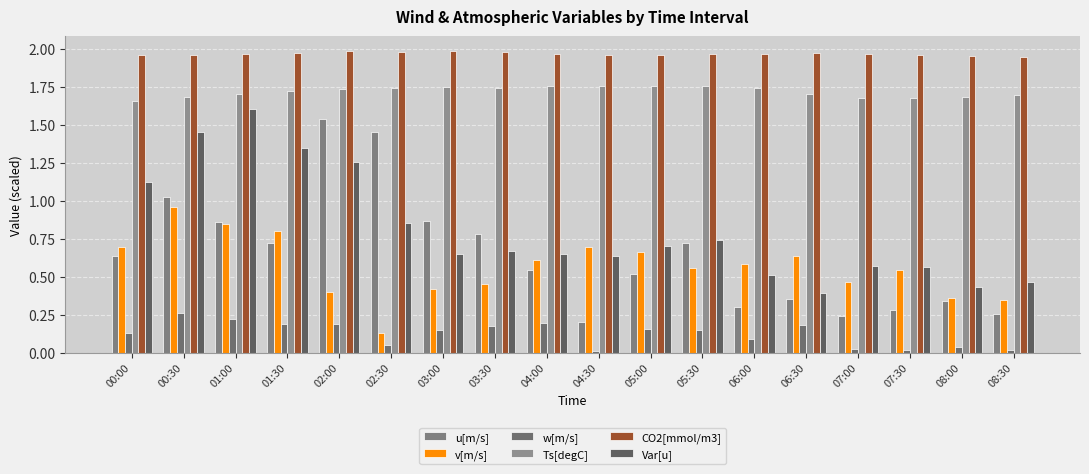

The Ts[degC] series shows 1.7 at 08:00. True or false?

True